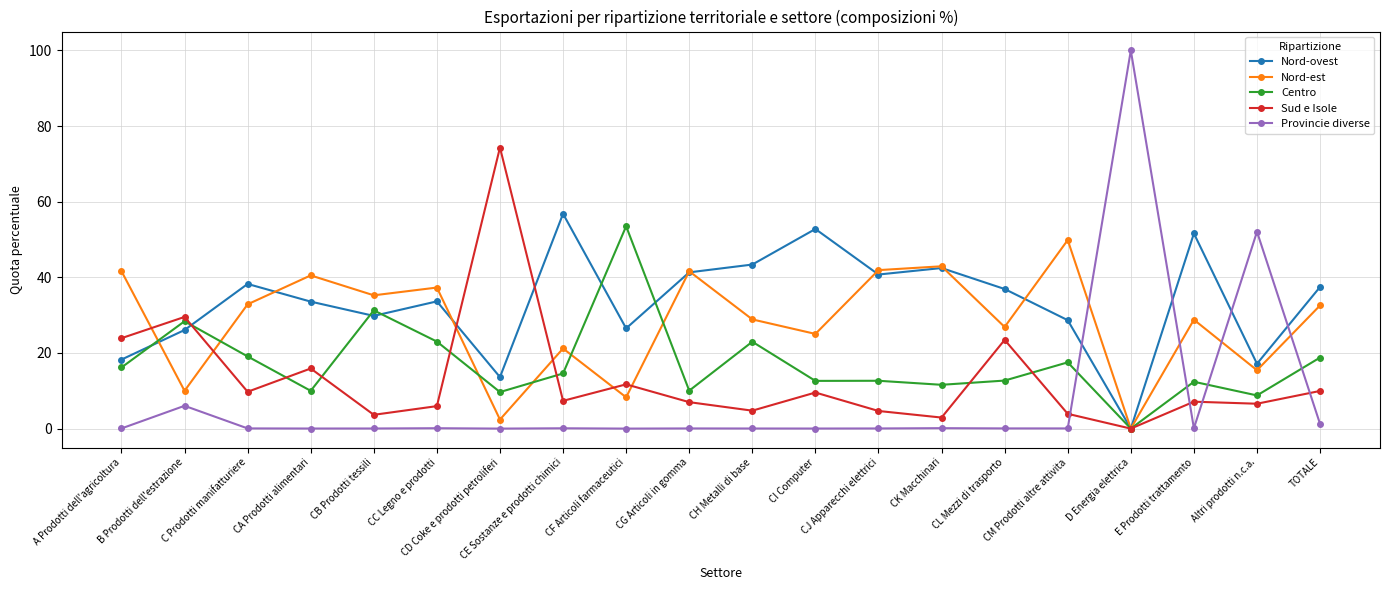

Which series ends up on top after the final intersection of Nord-est and Nord-ovest?

Nord-ovest